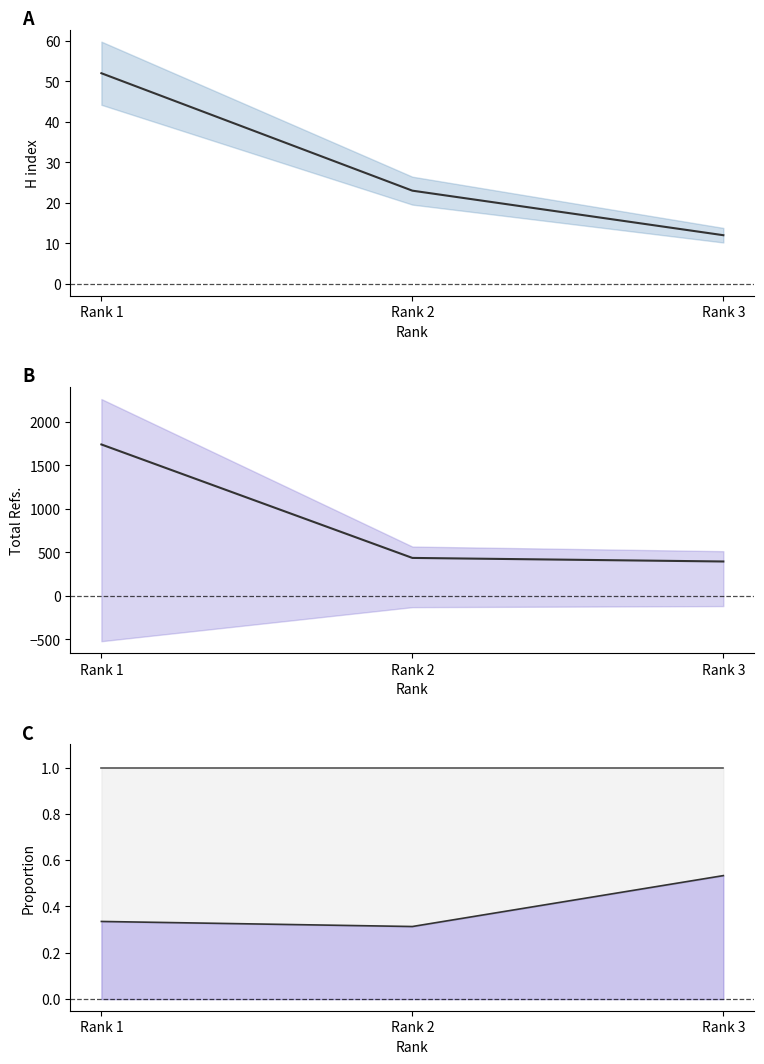

What is the value of the Total Docs. (3years) line point at the 2nd from the left?

1.0